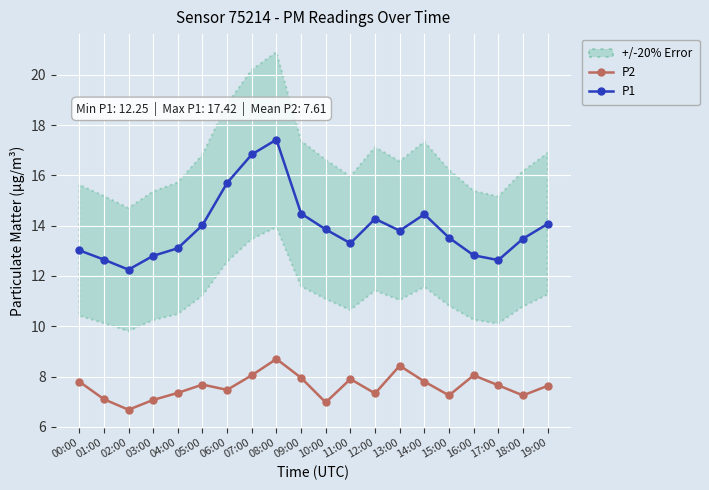

Is it true that P2 equals 7.9 at 11:00?

True